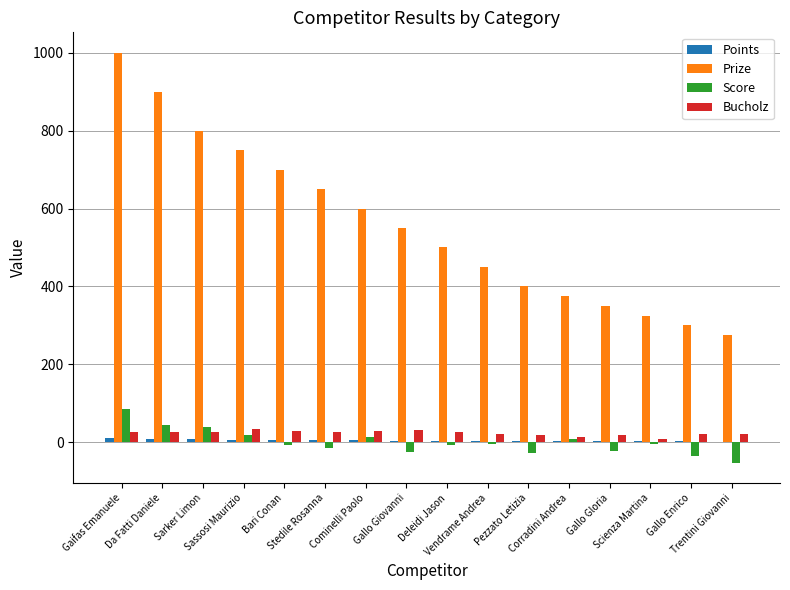

How many data points does each series have?

16